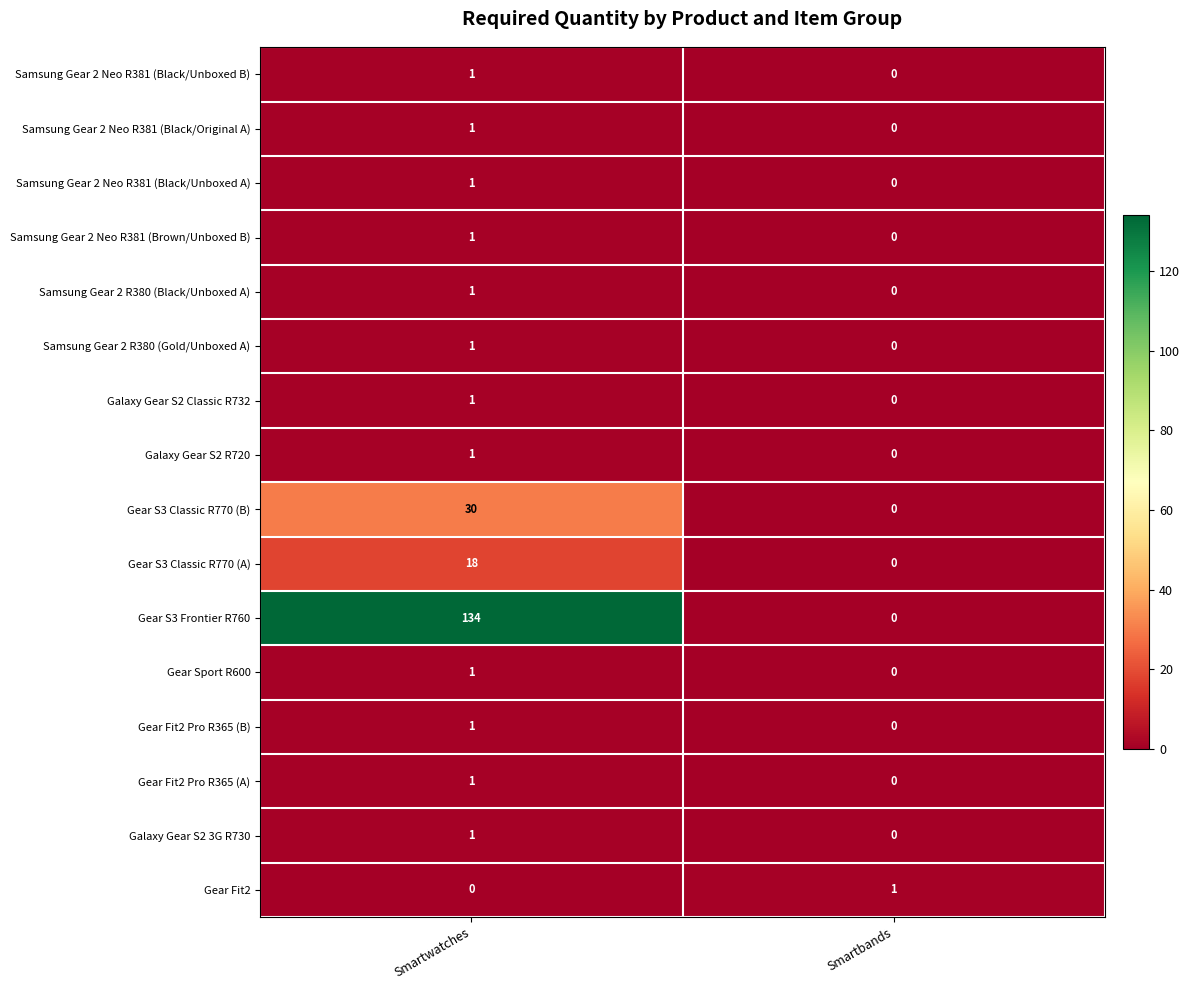

Count the number of categories in the chart.

2